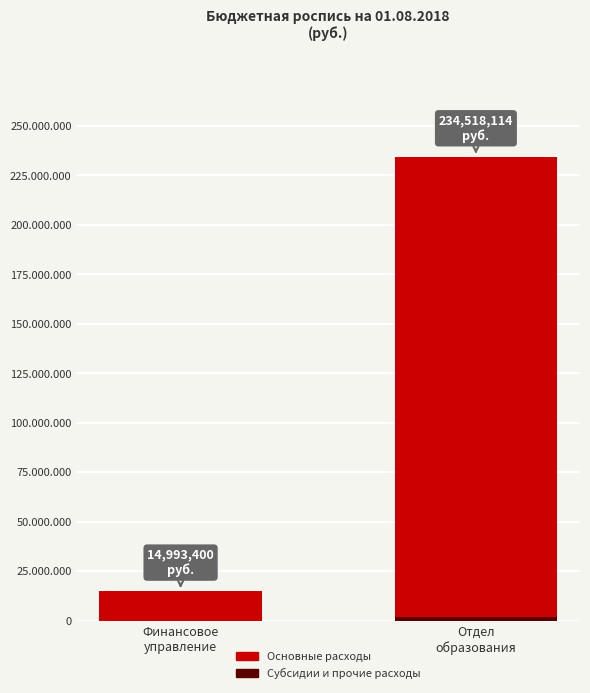

Rank the series by their maximum value, from lowest to highest.

Субсидии и прочие расходы, Основные расходы